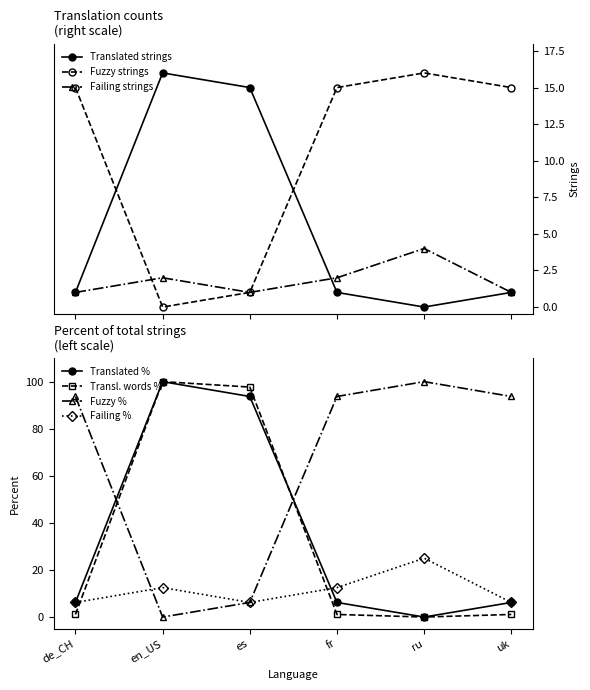

What is the difference between the maximum and minimum values in the failing_percent series?

18.8